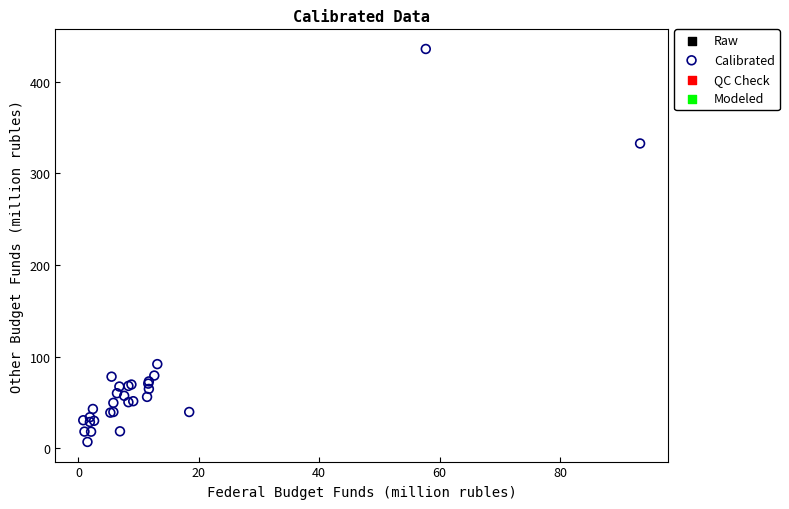

What Y value in the scatter plot is closest to 221?

332.7